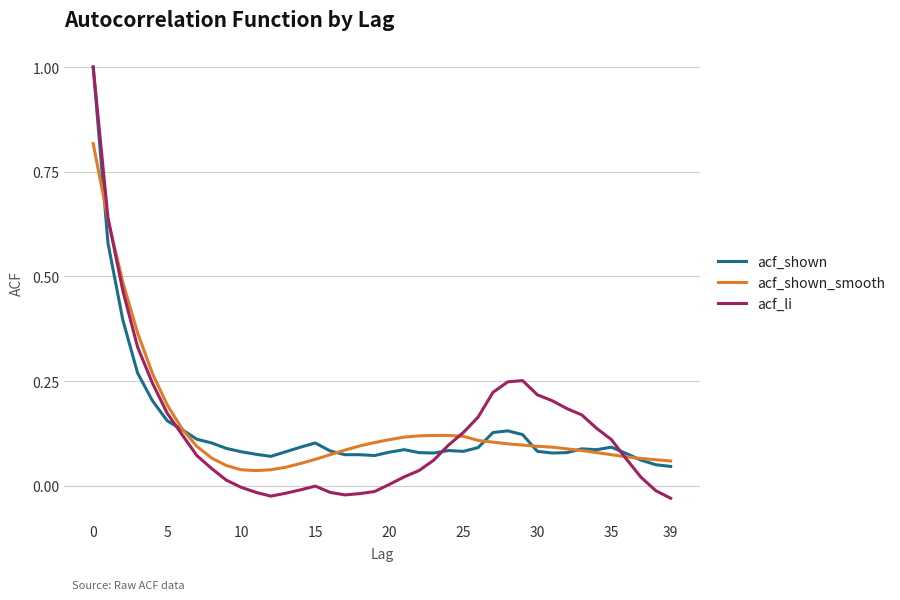

What is the maximum value for acf_shown?

1.0